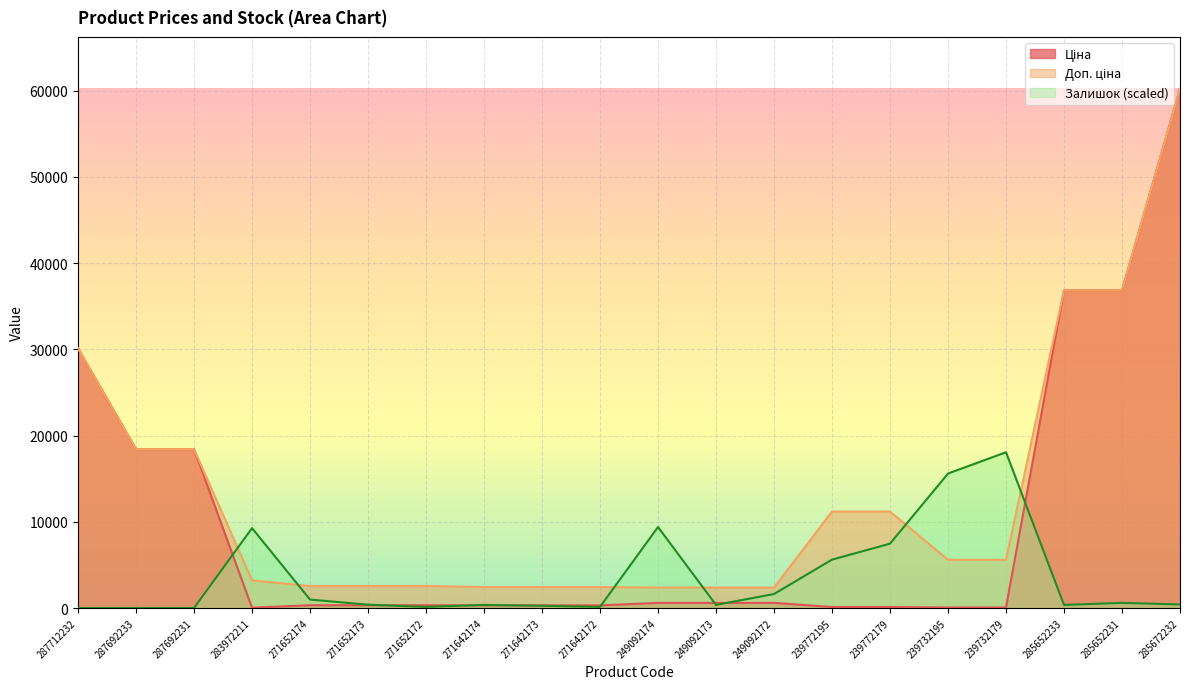

What is the total value across all series at 285672232?

120822.8